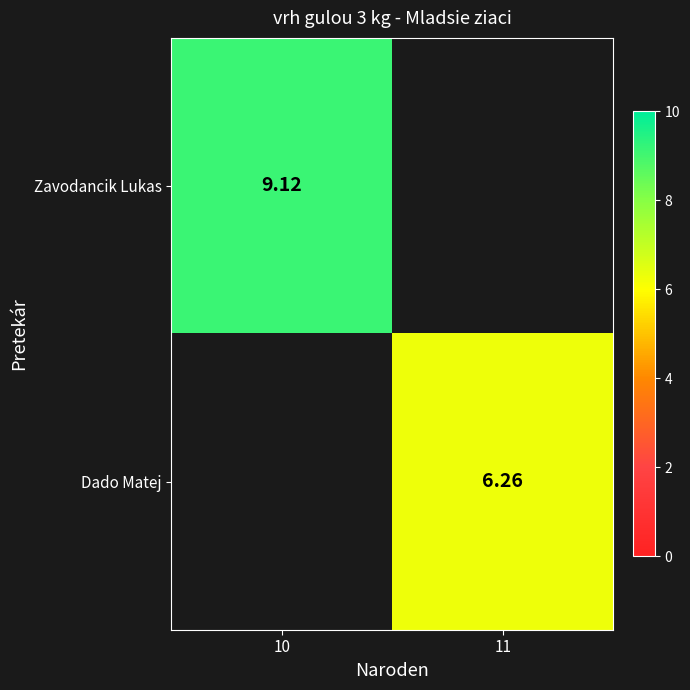

At which label does Dado Matej first exceed 6?

11